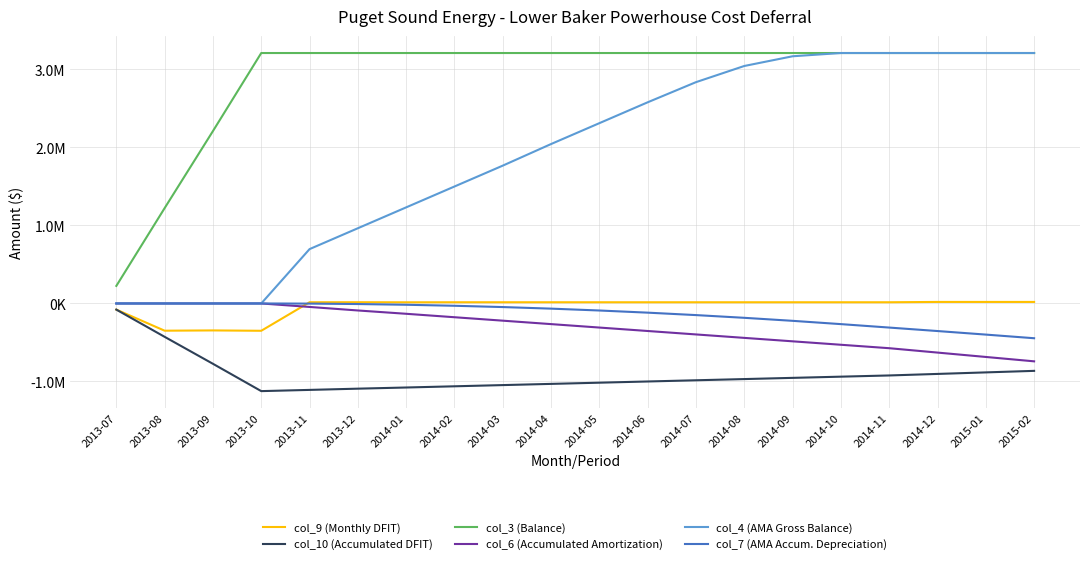

Where is col_7 (AMA Accum. Depreciation) nearest to the value -222873?

2014-09